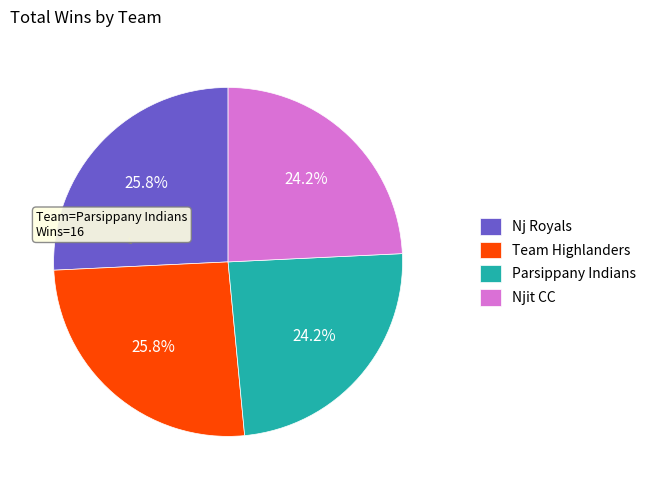

What is the total percentage of Team Highlanders and Njit CC?

50.0%